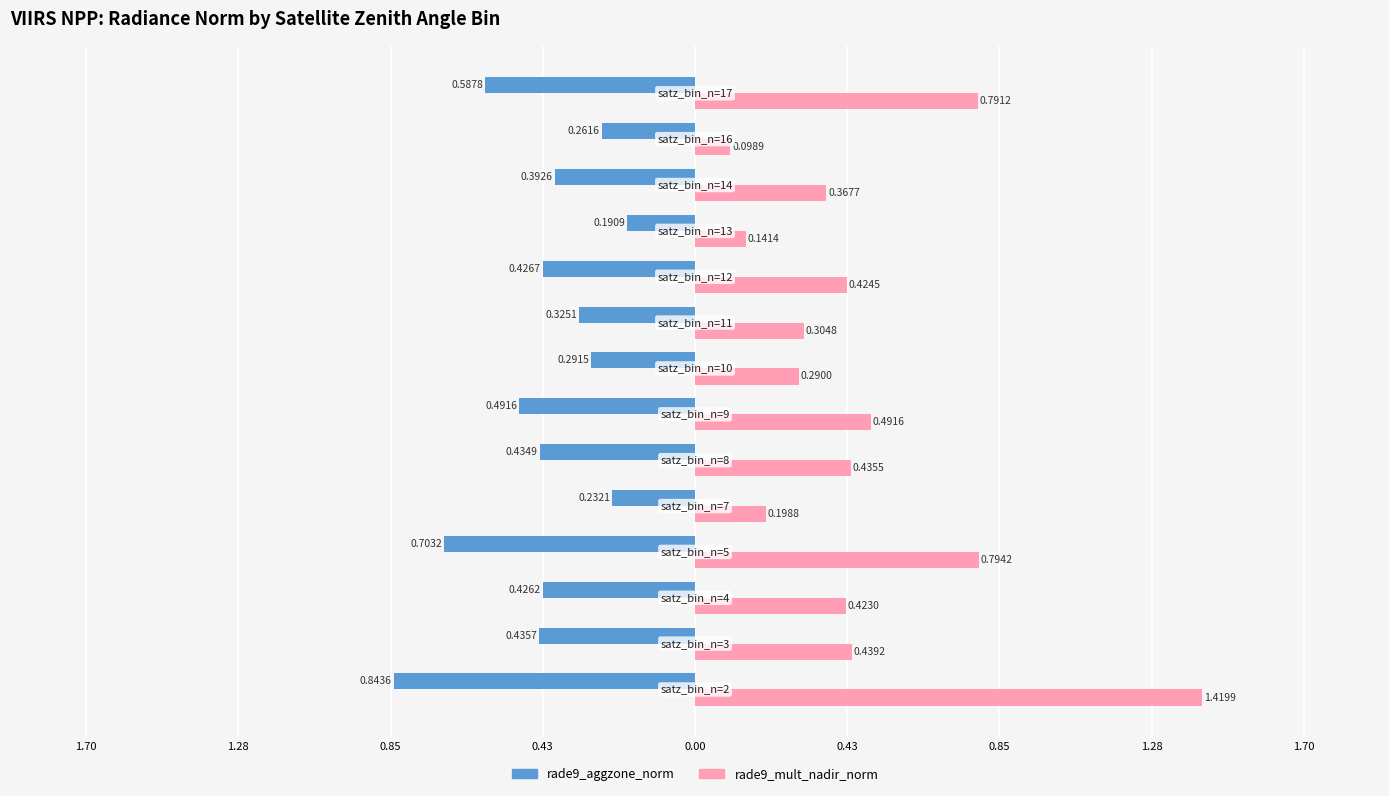

What are all the series names shown in the legend?

rade9_aggzone_norm, rade9_mult_nadir_norm